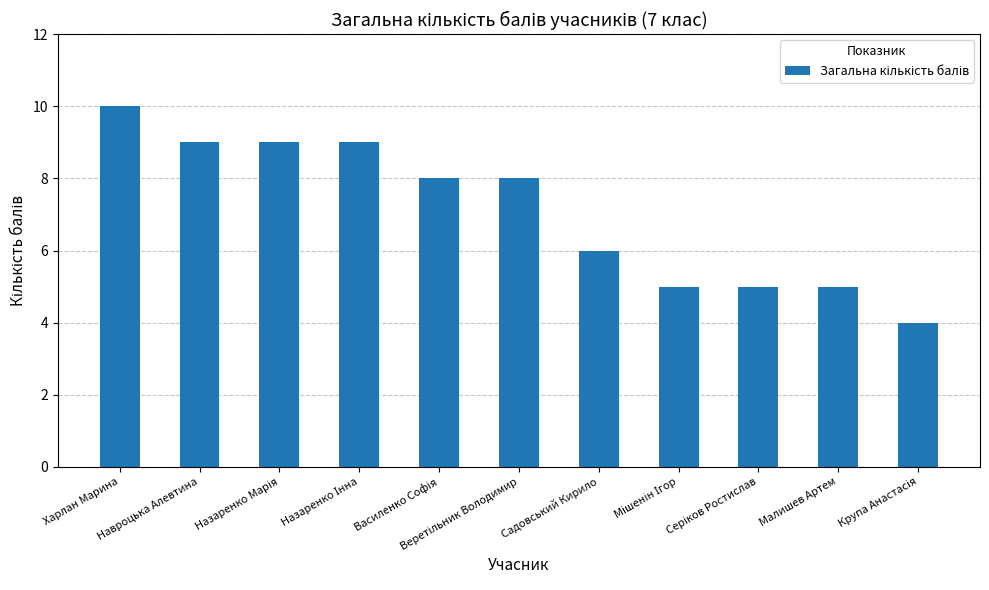

Does the chart contain stacked bars?

No